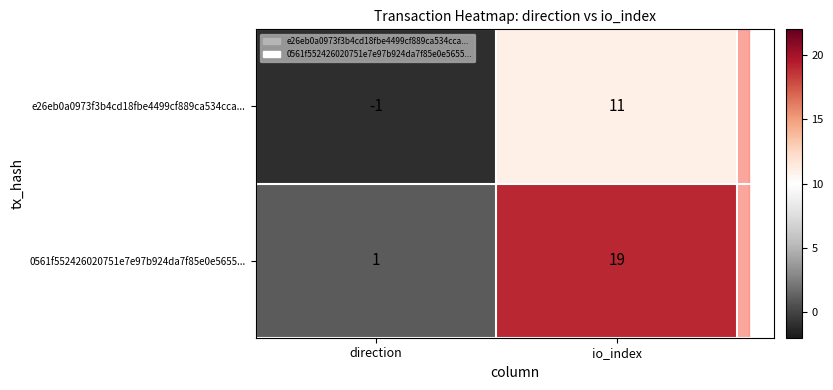

At which category is the sum across all series the highest?

io_index